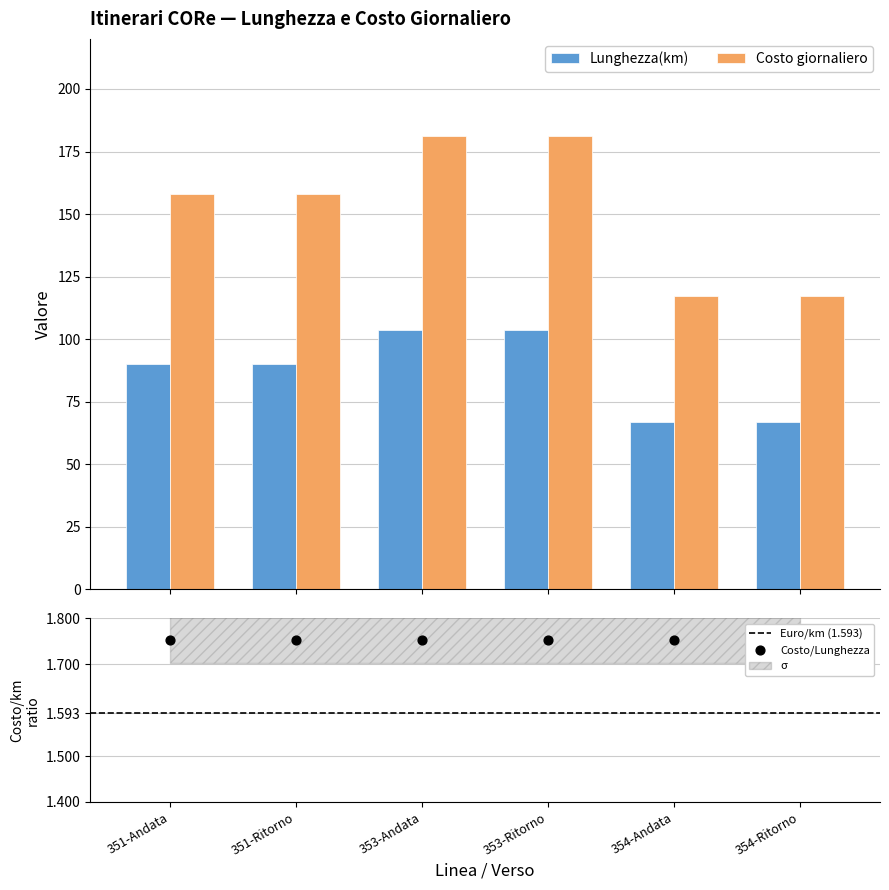

What is the total value across all series at 351-Ritorno?

248.0